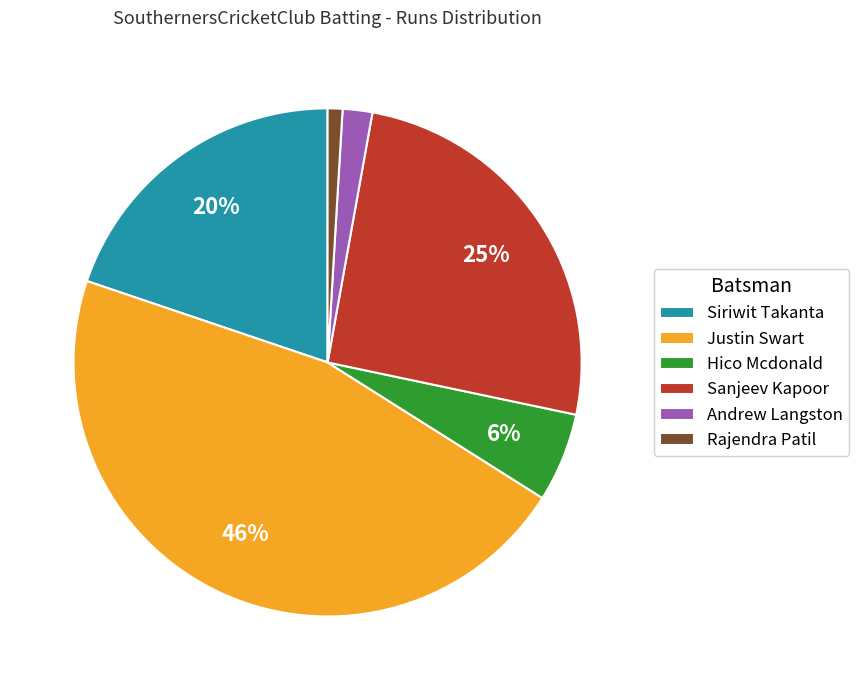

To the nearest percent, what percentage of the pie is Rajendra Patil?

1%